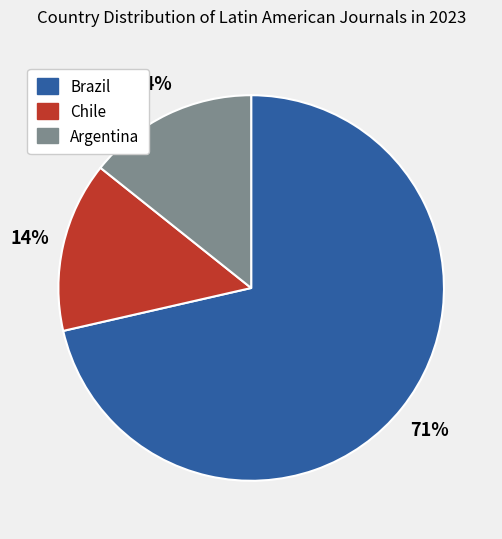

Count the number of slices in the pie.

3